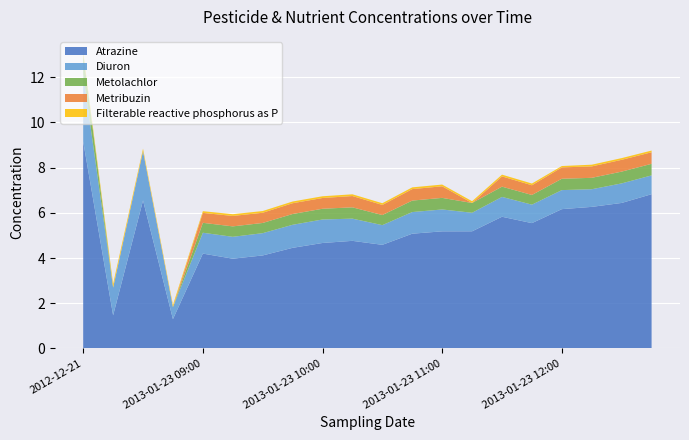

Reading left to right, what are all the values shown in this chart?

Atrazine: 2012-12-21=9.2	2013-01-04=1.5	2013-01-14=6.5	2013-01-21=1.3	2013-01-23 09:00=4.2	2013-01-23 09:15=4.0	2013-01-23 09:30=4.1	2013-01-23 09:45=4.5	2013-01-23 10:00=4.7	2013-01-23 10:15=4.8	2013-01-23 10:30=4.6	2013-01-23 10:45=5.1	2013-01-23 11:00=5.2	2013-01-23 11:15=5.2	2013-01-23 11:30=5.8	2013-01-23 11:45=5.5	2013-01-23 12:00=6.2	2013-01-23 12:15=6.3	2013-01-23 12:30=6.4	2013-01-23 12:45=6.8
Diuron: 2012-12-21=3.0	2013-01-04=1.2	2013-01-14=2.2	2013-01-21=0.5	2013-01-23 09:00=0.9	2013-01-23 09:15=1.0	2013-01-23 09:30=1.0	2013-01-23 09:45=1.0	2013-01-23 10:00=1.0	2013-01-23 10:15=1.0	2013-01-23 10:30=0.9	2013-01-23 10:45=1.0	2013-01-23 11:00=1.0	2013-01-23 11:15=0.8	2013-01-23 11:30=0.9	2013-01-23 11:45=0.8	2013-01-23 12:00=0.8	2013-01-23 12:15=0.8	2013-01-23 12:30=0.9	2013-01-23 12:45=0.8
Metolachlor: 2012-12-21=0.9	2013-01-04=0.0	2013-01-14=0.0	2013-01-21=0.0	2013-01-23 09:00=0.4	2013-01-23 09:15=0.5	2013-01-23 09:30=0.5	2013-01-23 09:45=0.5	2013-01-23 10:00=0.5	2013-01-23 10:15=0.5	2013-01-23 10:30=0.4	2013-01-23 10:45=0.5	2013-01-23 11:00=0.5	2013-01-23 11:15=0.4	2013-01-23 11:30=0.5	2013-01-23 11:45=0.4	2013-01-23 12:00=0.5	2013-01-23 12:15=0.5	2013-01-23 12:30=0.5	2013-01-23 12:45=0.5
Metribuzin: 2012-12-21=0.0	2013-01-04=0.0	2013-01-14=0.0	2013-01-21=0.0	2013-01-23 09:00=0.4	2013-01-23 09:15=0.5	2013-01-23 09:30=0.5	2013-01-23 09:45=0.5	2013-01-23 10:00=0.5	2013-01-23 10:15=0.5	2013-01-23 10:30=0.4	2013-01-23 10:45=0.5	2013-01-23 11:00=0.5	2013-01-23 11:15=0.0	2013-01-23 11:30=0.5	2013-01-23 11:45=0.4	2013-01-23 12:00=0.5	2013-01-23 12:15=0.5	2013-01-23 12:30=0.5	2013-01-23 12:45=0.5
Filterable reactive phosphorus as P: 2012-12-21=0.1	2013-01-04=0.2	2013-01-14=0.1	2013-01-21=0.1	2013-01-23 09:00=0.1	2013-01-23 09:15=0.1	2013-01-23 09:30=0.1	2013-01-23 09:45=0.1	2013-01-23 10:00=0.1	2013-01-23 10:15=0.1	2013-01-23 10:30=0.1	2013-01-23 10:45=0.1	2013-01-23 11:00=0.1	2013-01-23 11:15=0.1	2013-01-23 11:30=0.1	2013-01-23 11:45=0.1	2013-01-23 12:00=0.1	2013-01-23 12:15=0.1	2013-01-23 12:30=0.1	2013-01-23 12:45=0.1